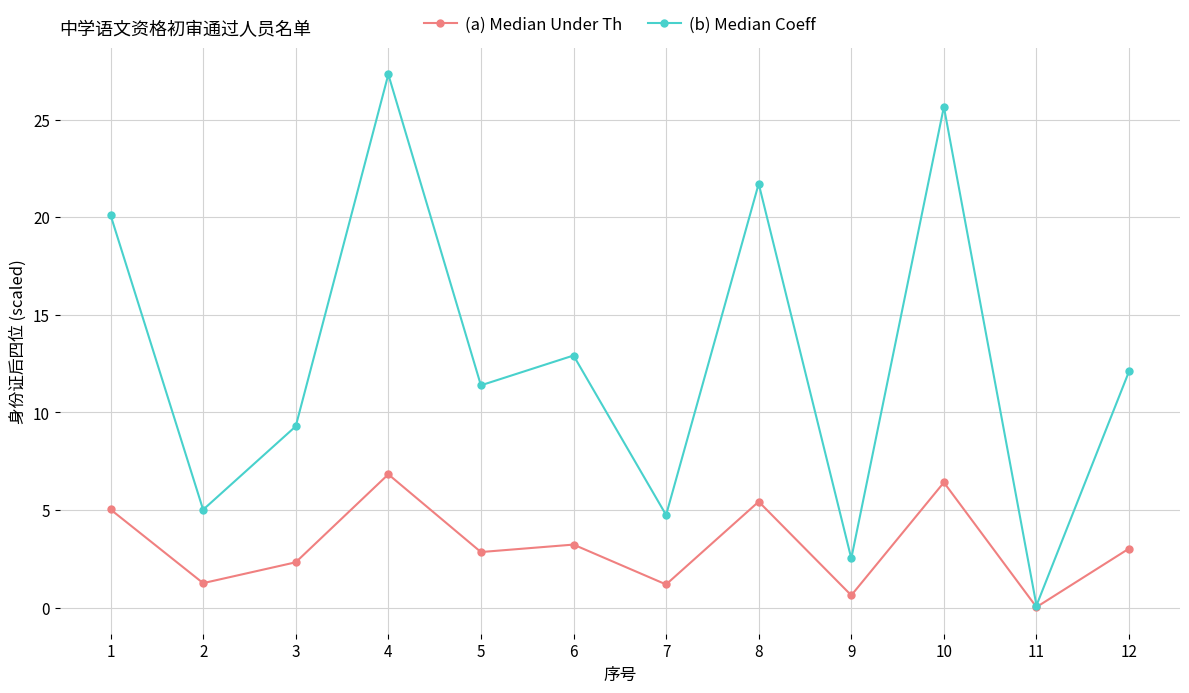

How many categories are shown in the chart?

12